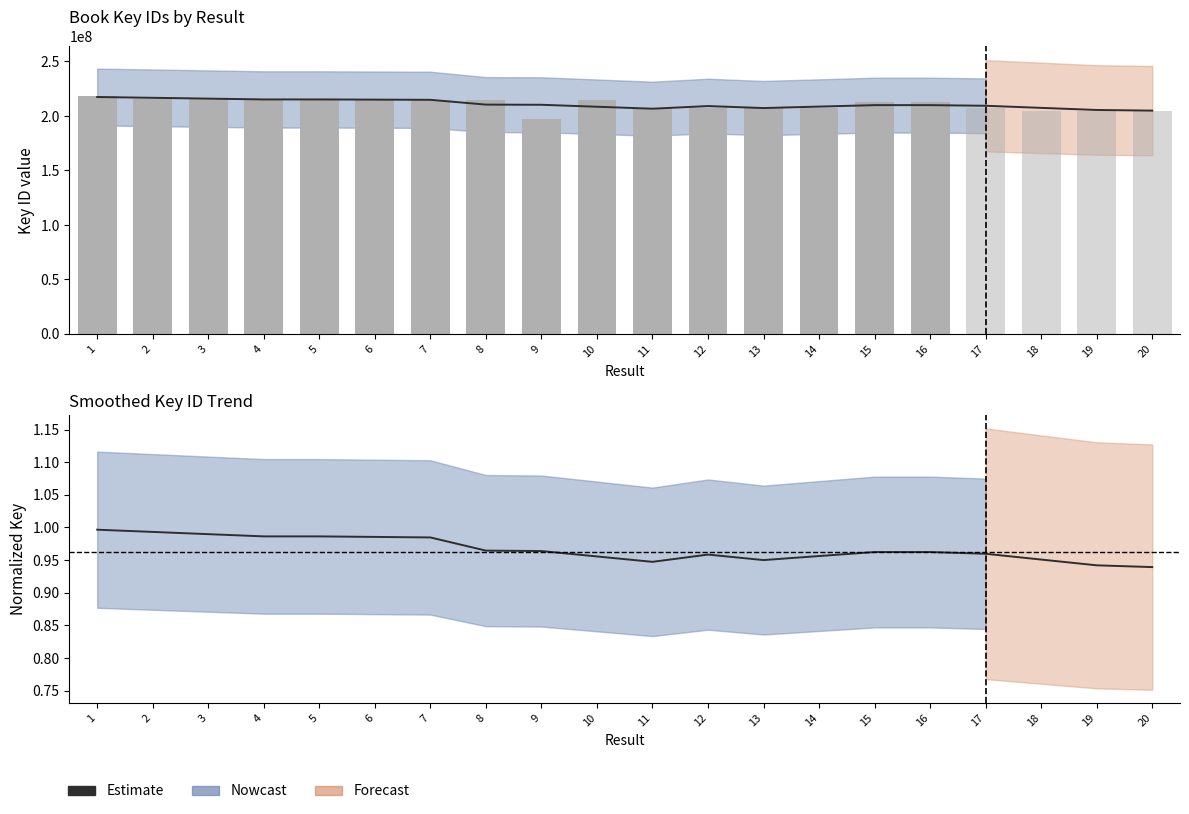

What is the sum of the values at 9 and 1?

2.0